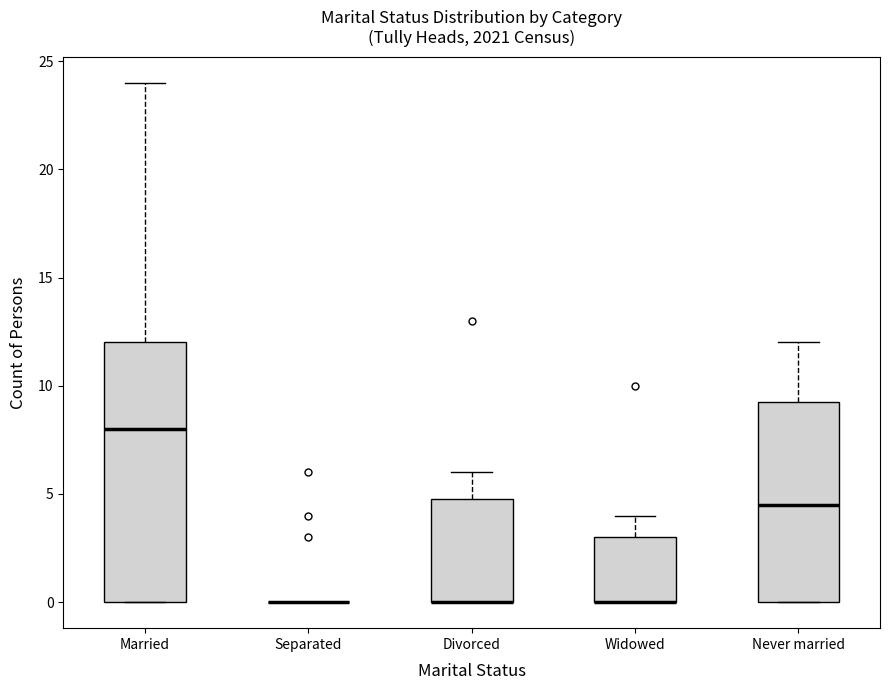

Reading left to right, read every box against the y-axis: the position of its median line, the range the box covers, and the ends of its whiskers. The values are not printed on the chart, so give them approximately, as read against the axis.

Married: median 8.0, box 0.0 to 12.0, whiskers 0.0 to 24.0
Separated: box collapsed to a line at 0.0, whiskers 0.0 to 0.0
Divorced: median 0.0 (drawn on the box's lower edge), box 0.0 to 5.0, whiskers 0.0 to 6.0
Widowed: median 0.0 (drawn on the box's lower edge), box 0.0 to 3.0, whiskers 0.0 to 4.0
Never married: median 4.5, box 0.0 to 9.5, whiskers 0.0 to 12.0